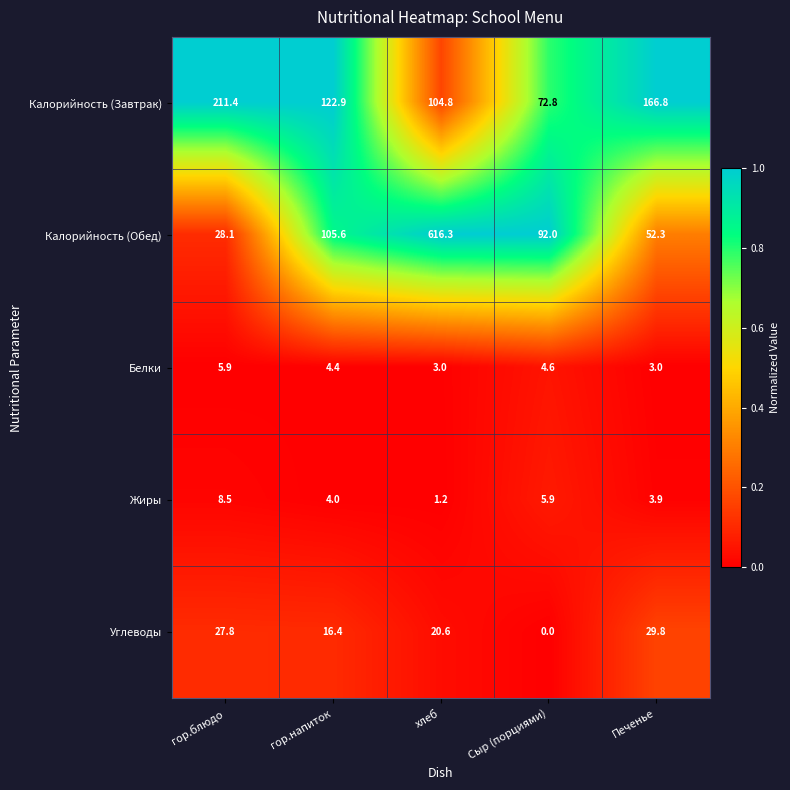

At how many categories does at least one series exceed 0?

5